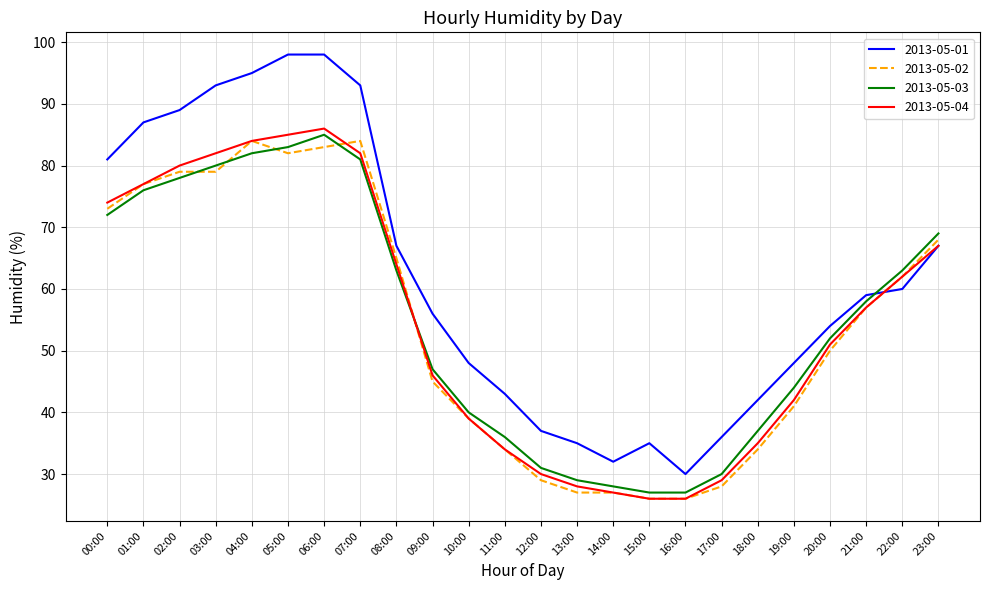

What is the minimum value shown in the chart?

26